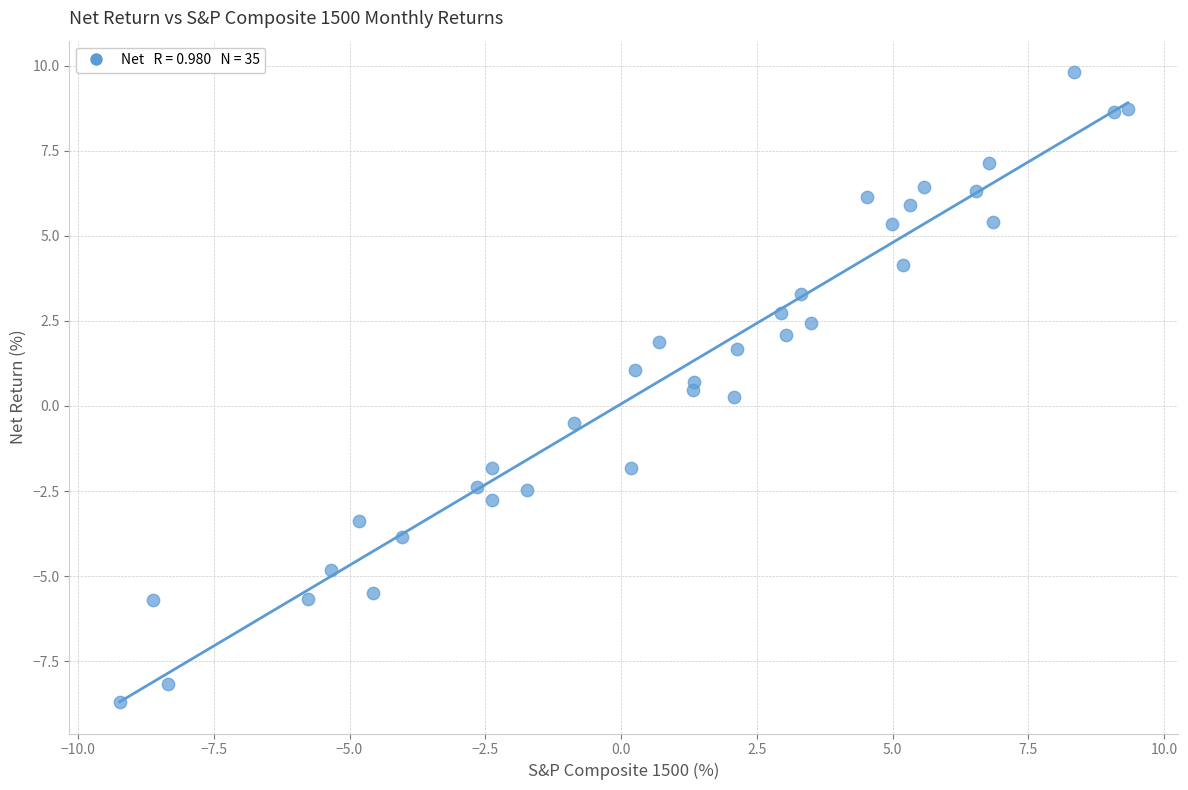

What is the range of X values (max minus min)?

18.6